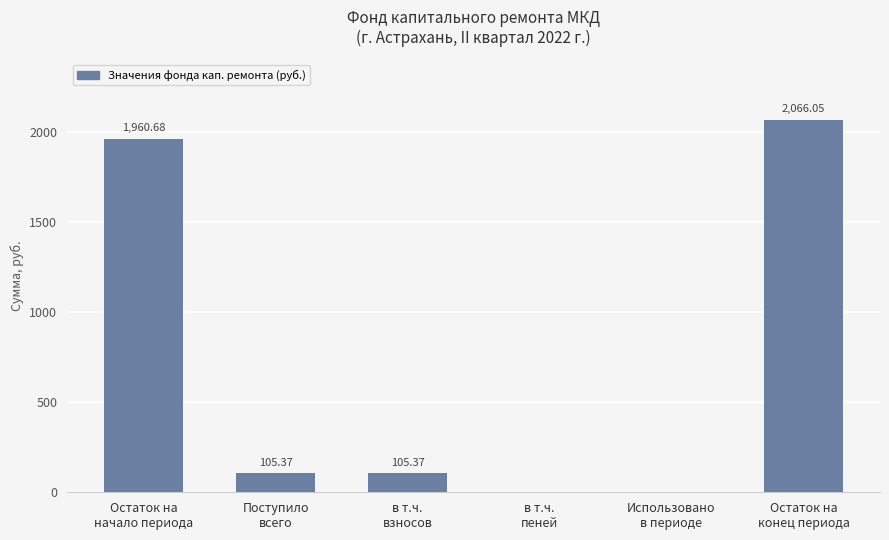

The chart shows a value of 31.4 at в т.ч.
взносов. True or false?

False